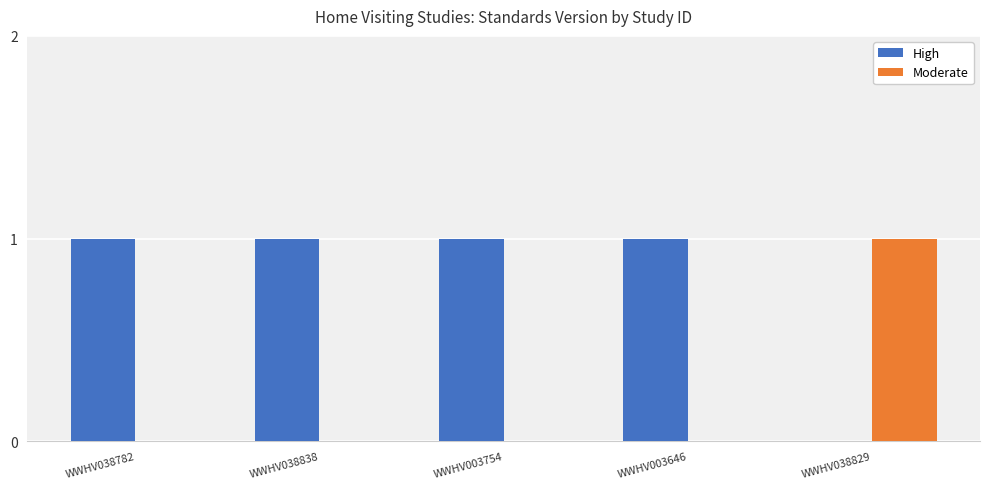

Is it true that Moderate equals 0 at WWHV038838?

True